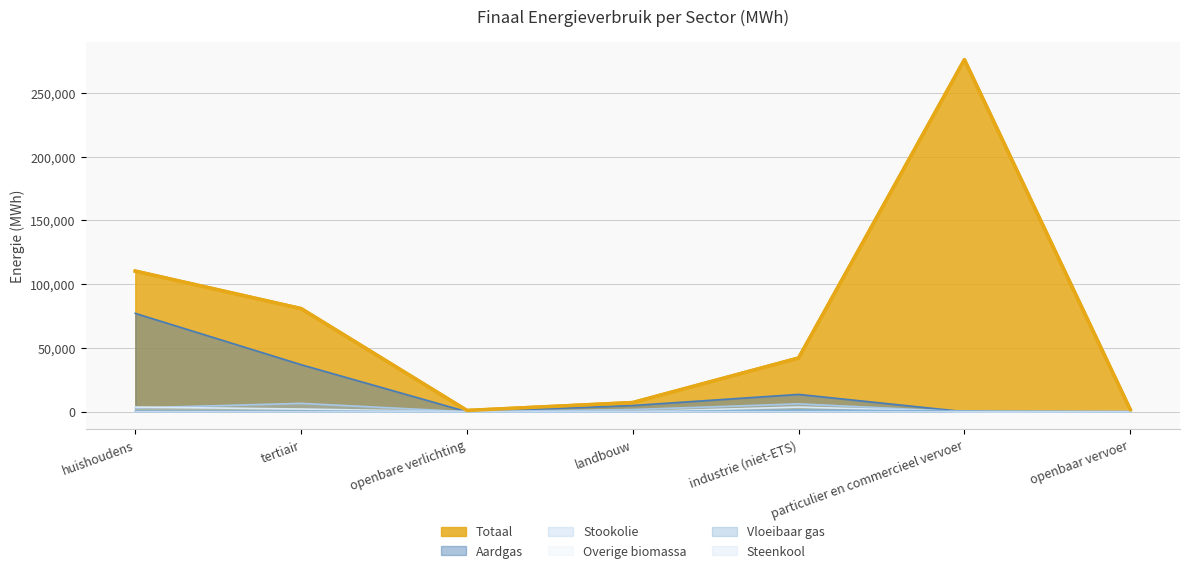

Where is the first local maximum for Overige biomassa?

industrie (niet-ETS)